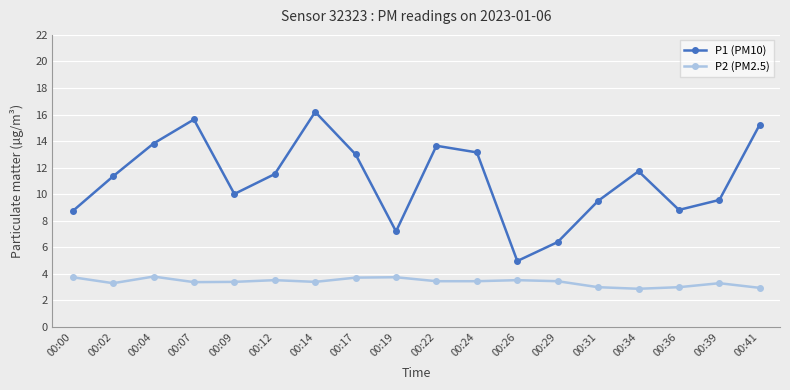

Which series has the largest total across all categories?

P1 (PM10)